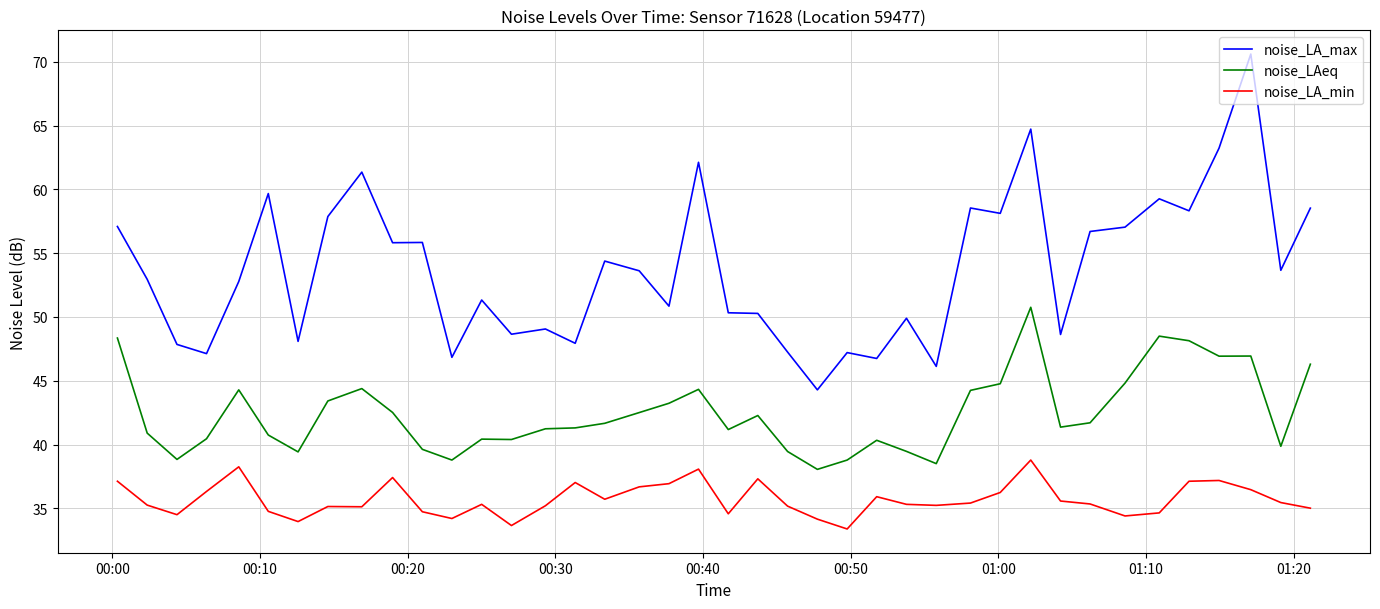

List the series in order of their overall mean, highest first.

noise_LA_max, noise_LAeq, noise_LA_min